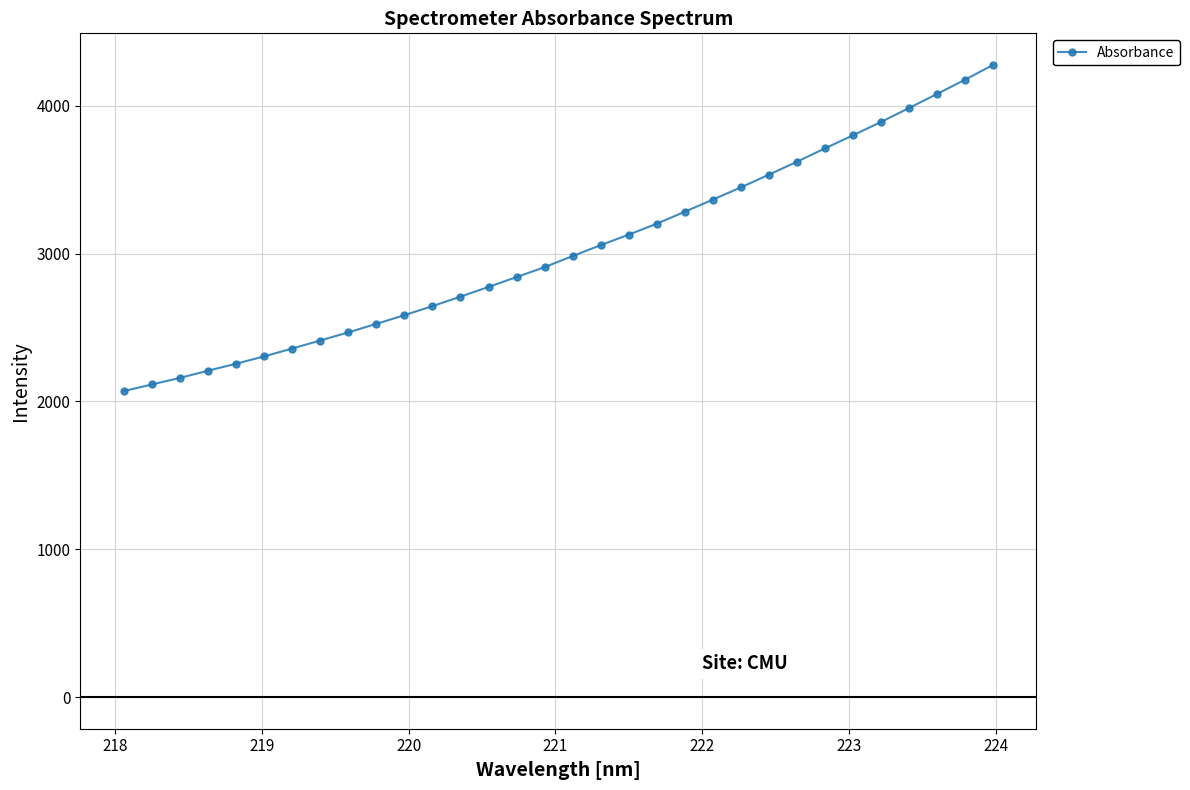

What is the minimum value shown in the chart?

2069.9